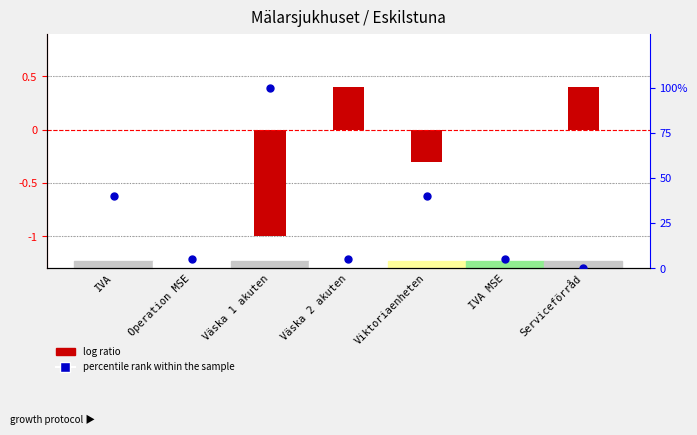

Between IVA and Väska 1 akuten, which is larger?

Väska 1 akuten